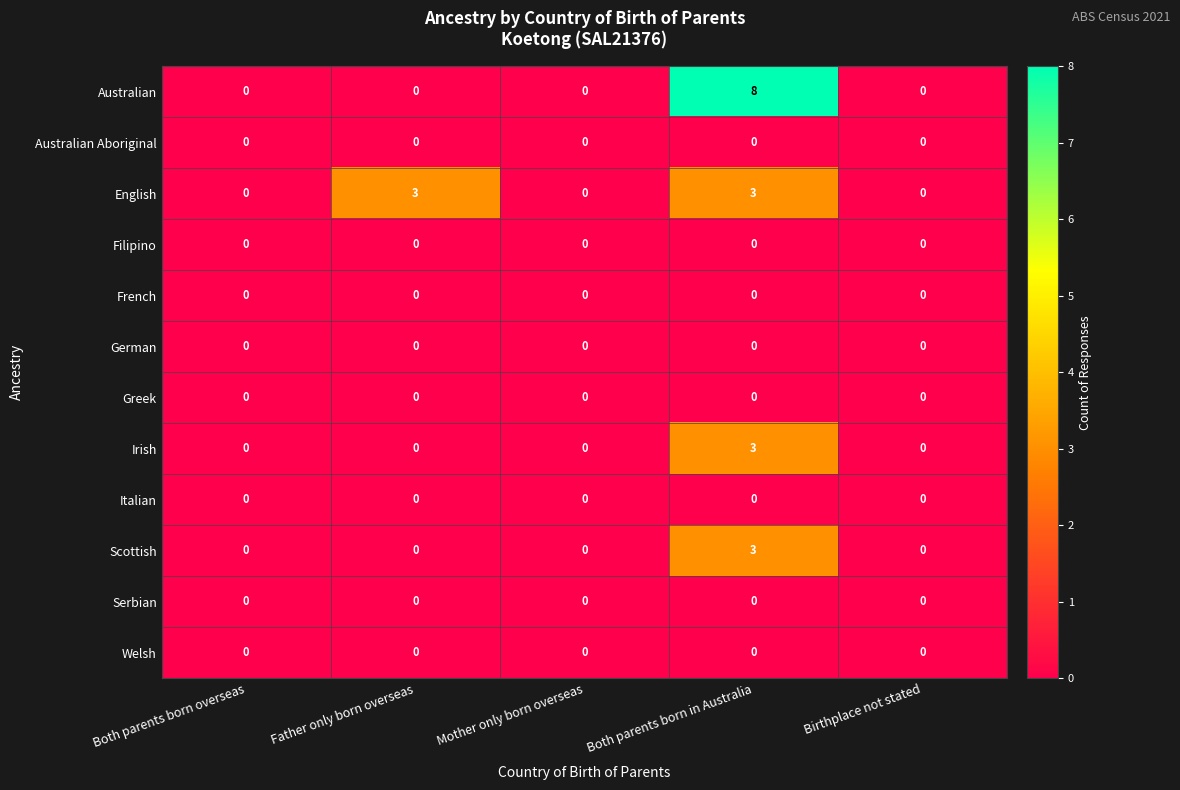

Count the English values in the range 0 to 3.

5